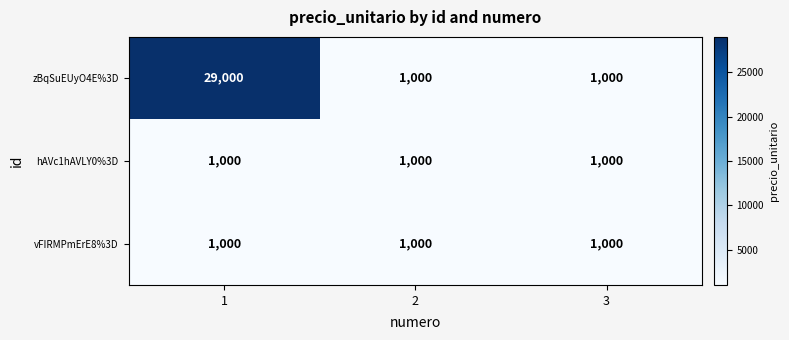

Which category has the highest value across all series?

1